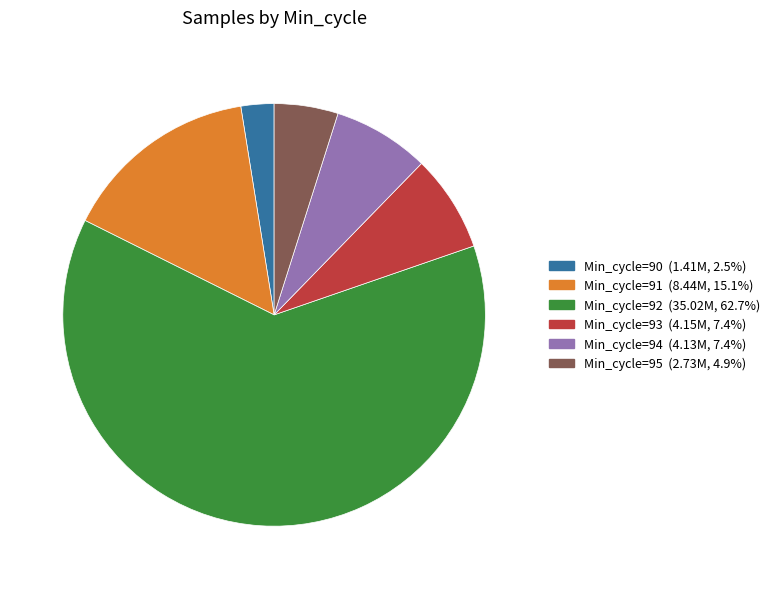

Combined, do Min_cycle=93 (4.15M, 7.4%) and Min_cycle=91 (8.44M, 15.1%) account for over 50%?

No